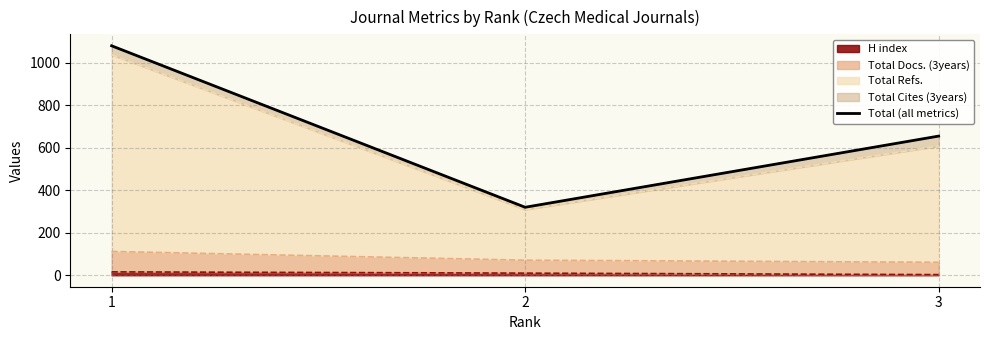

At which label is the value closest to 700?

3